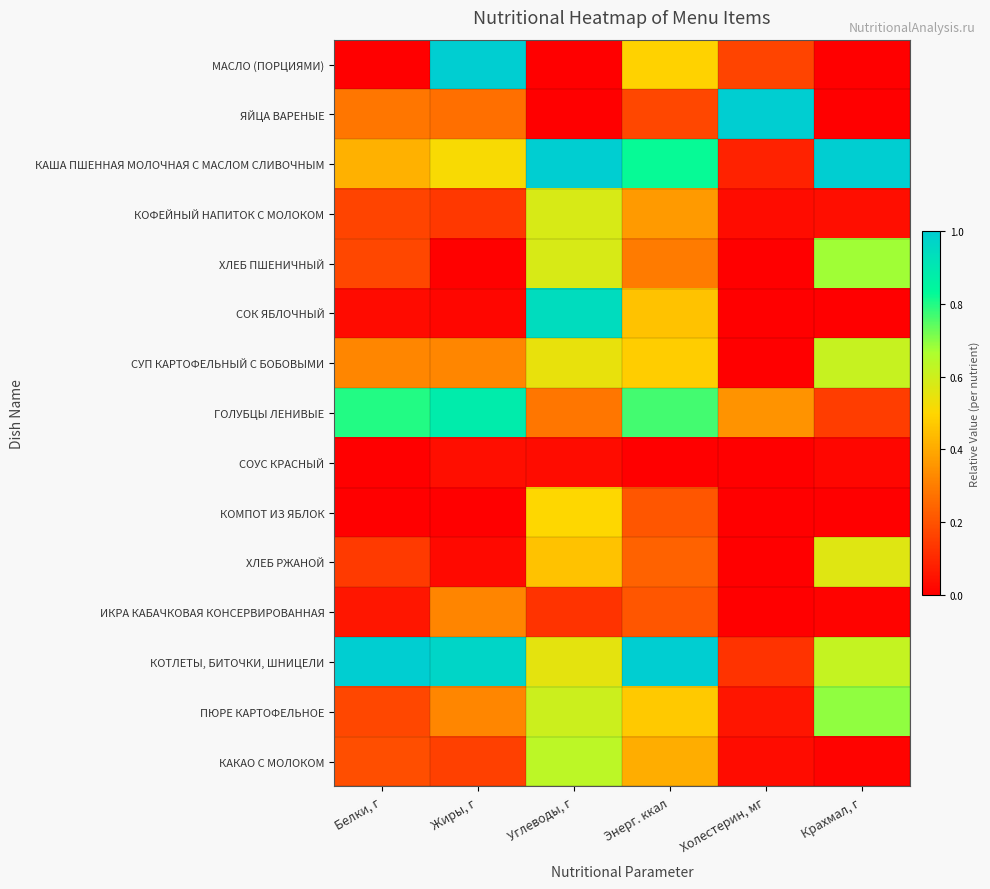

At which category is the sum across all series the highest?

Углеводы, г